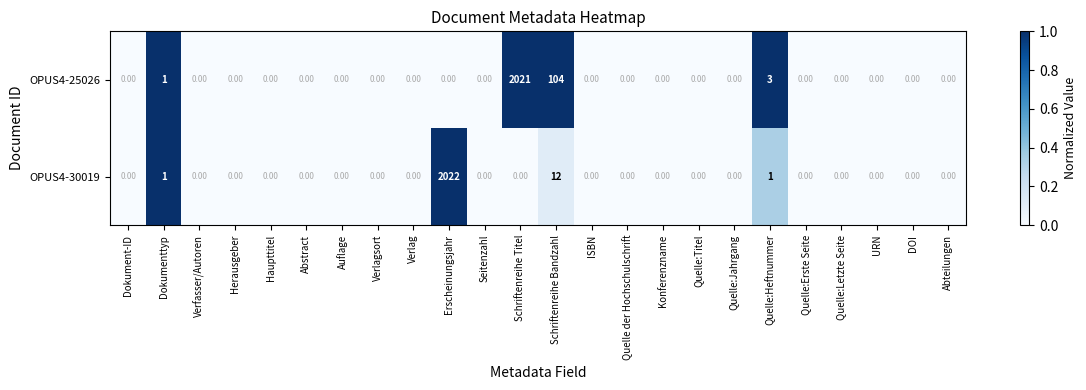

List the series in order of their peak value, highest first.

OPUS4-30019, OPUS4-25026